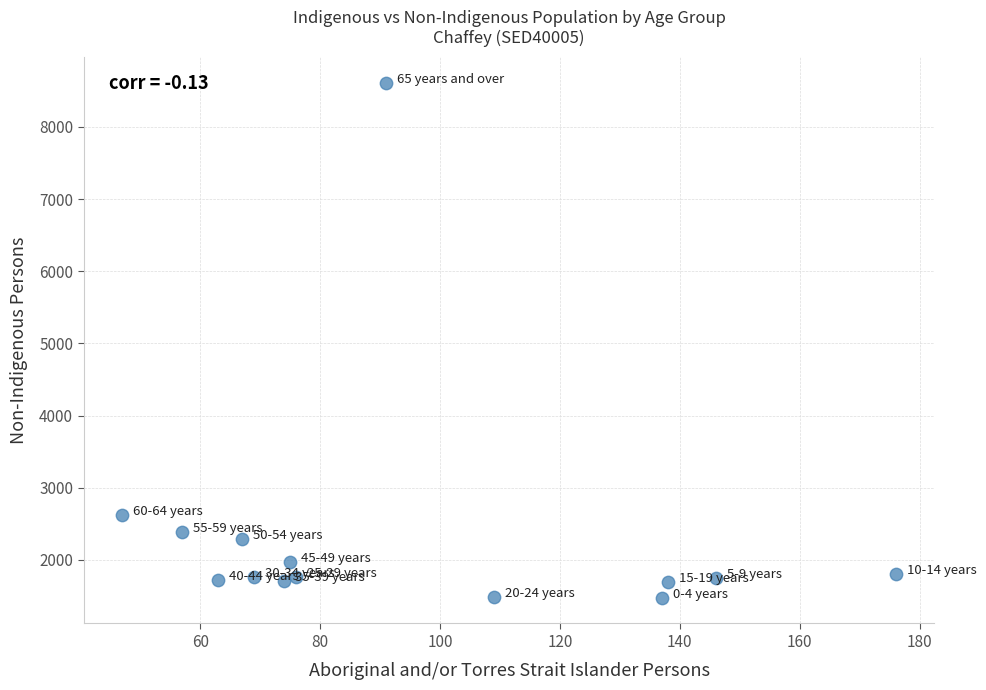

What Y value in the scatter plot is closest to 5046?

2629